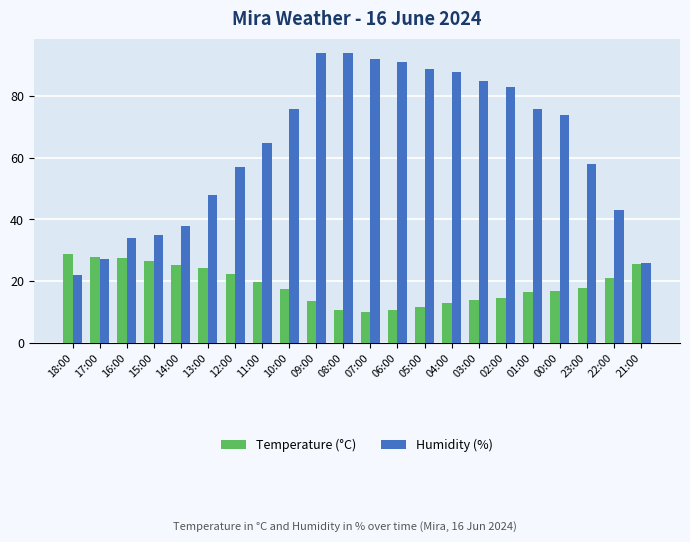

Is the value of Temperature (°C) at 12:00 greater than the value of Humidity (%) at 12:00?

No